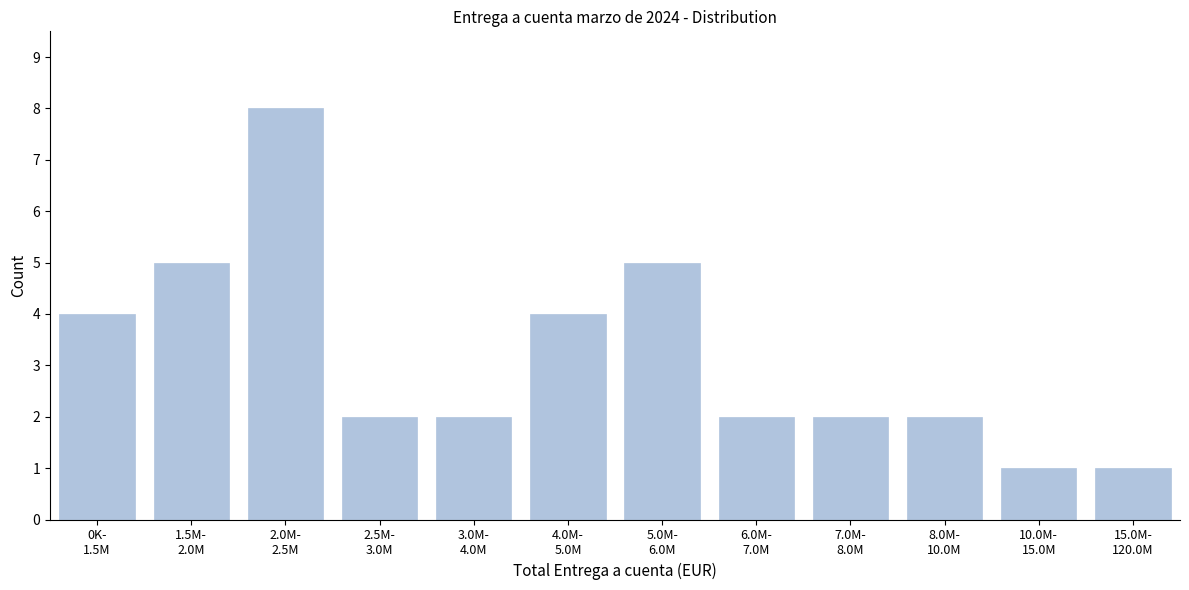

Reading left to right, extract all data points from this chart.

4	5	8	2	2	4	5	2	2	2	1	1